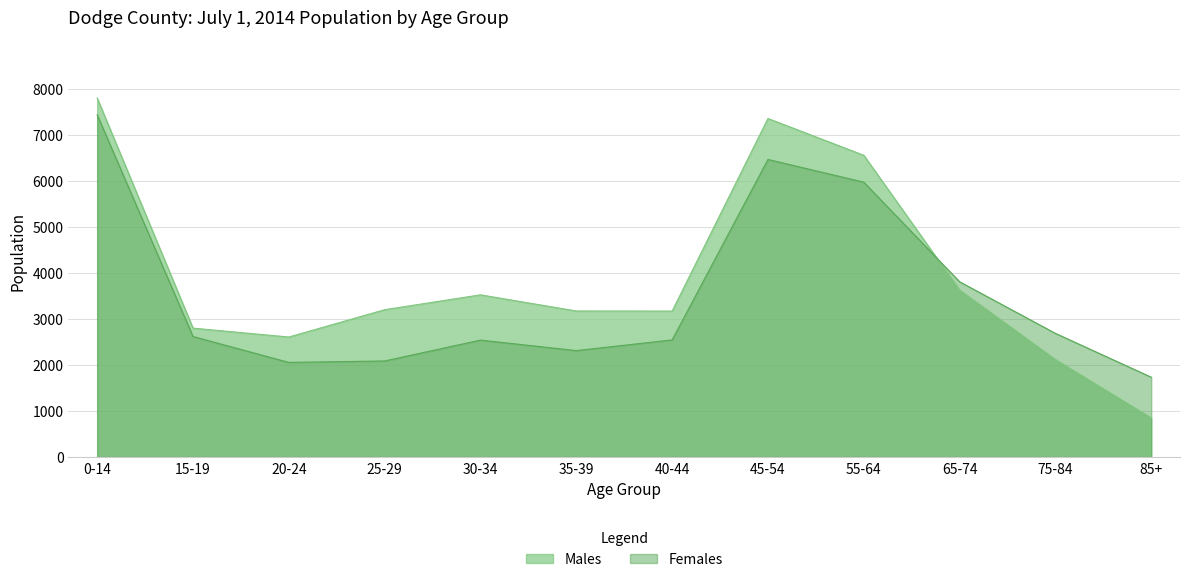

What is the minimum value for Females?

1736